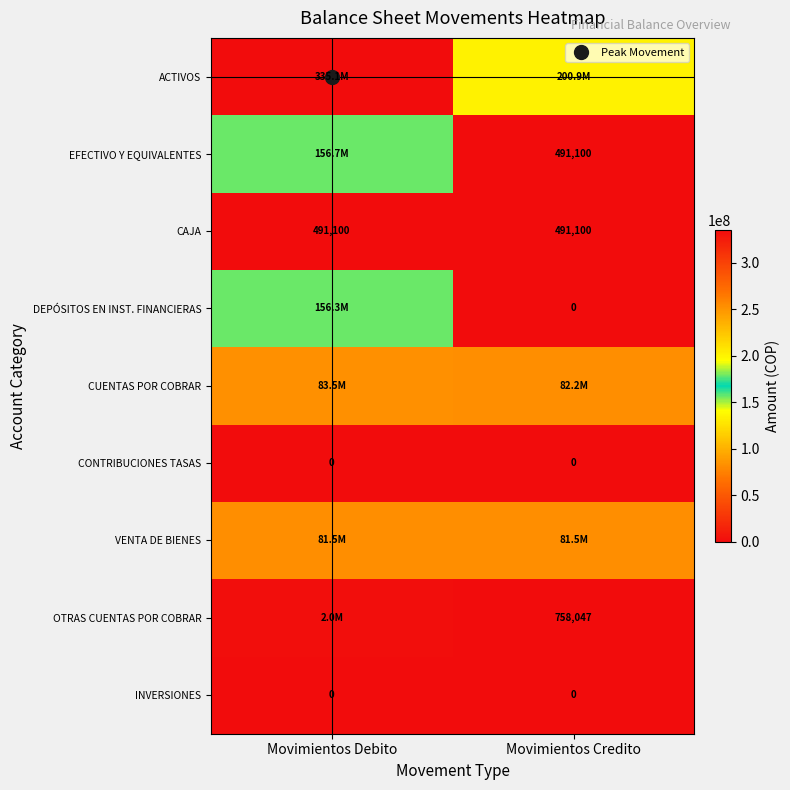

What is the sum of the EFECTIVO Y EQUIVALENTES values at Movimientos Debito and Movimientos Credito?

157239936.6